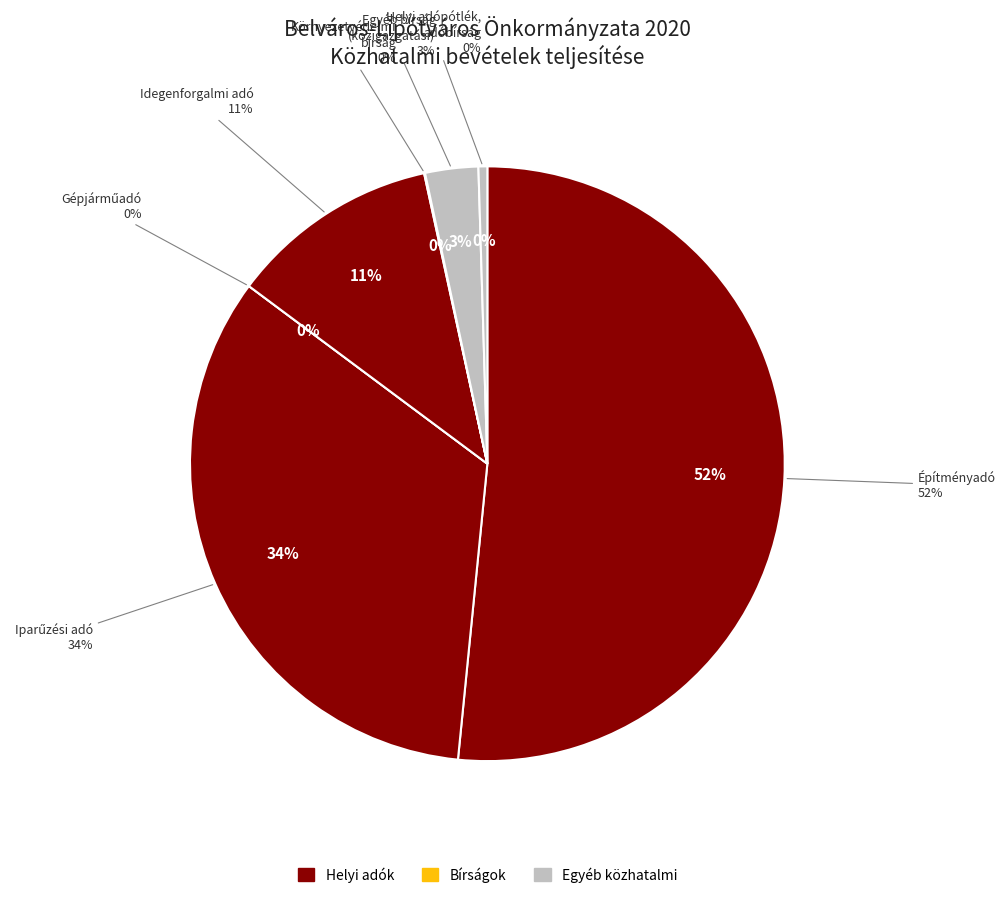

To the nearest percent, what is the average slice percentage?

14%